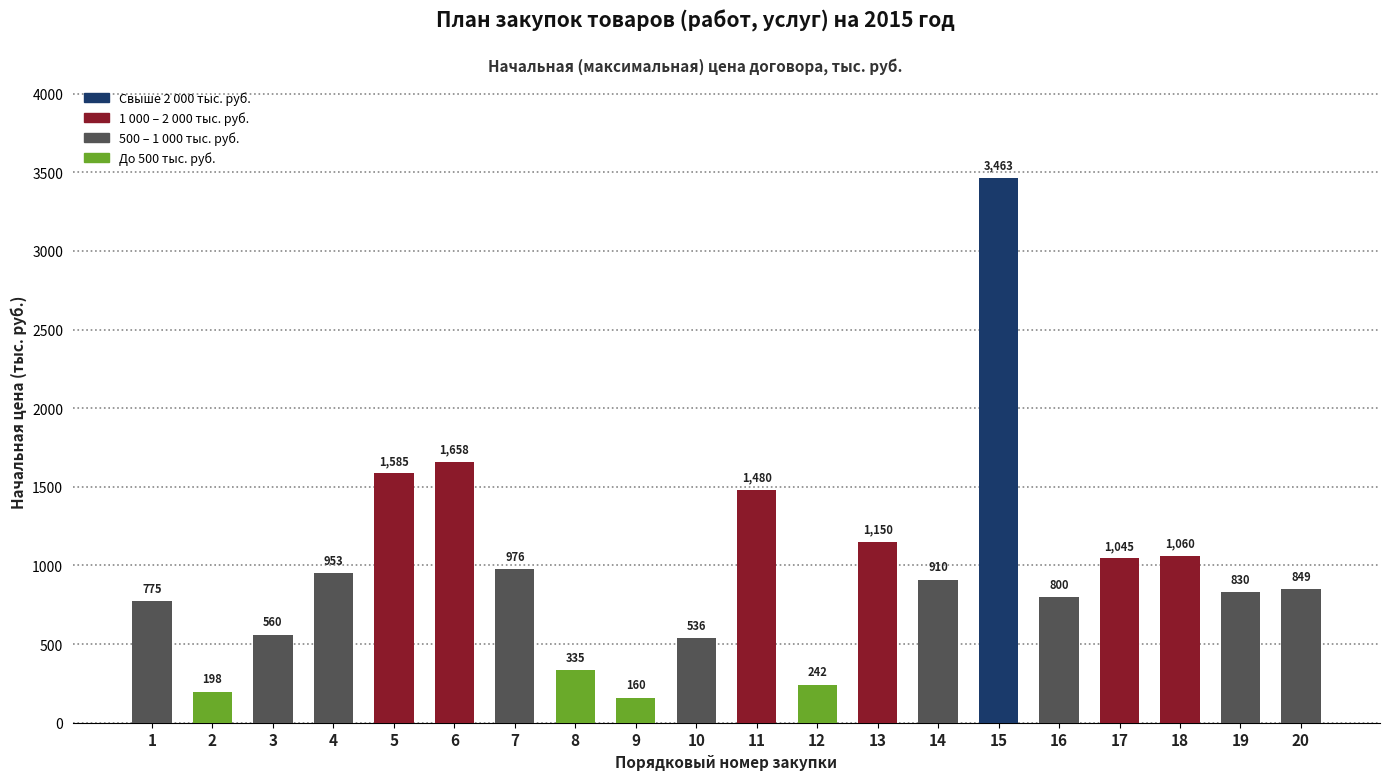

How many categories are shown in the chart?

20